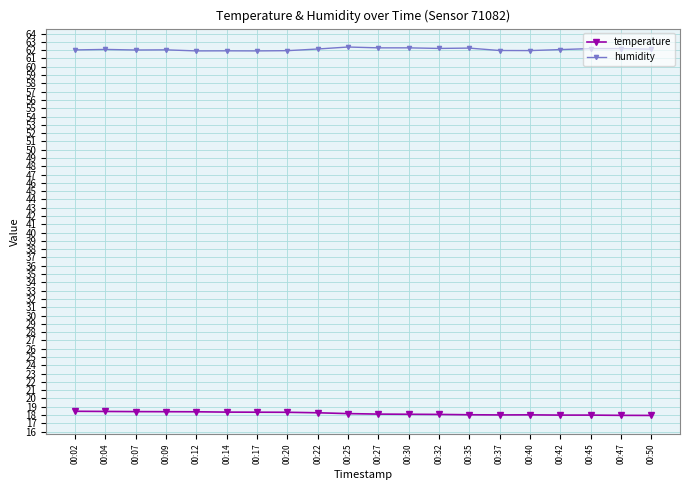

Is the value of humidity at 00:12 greater than the value of temperature at 00:42?

Yes